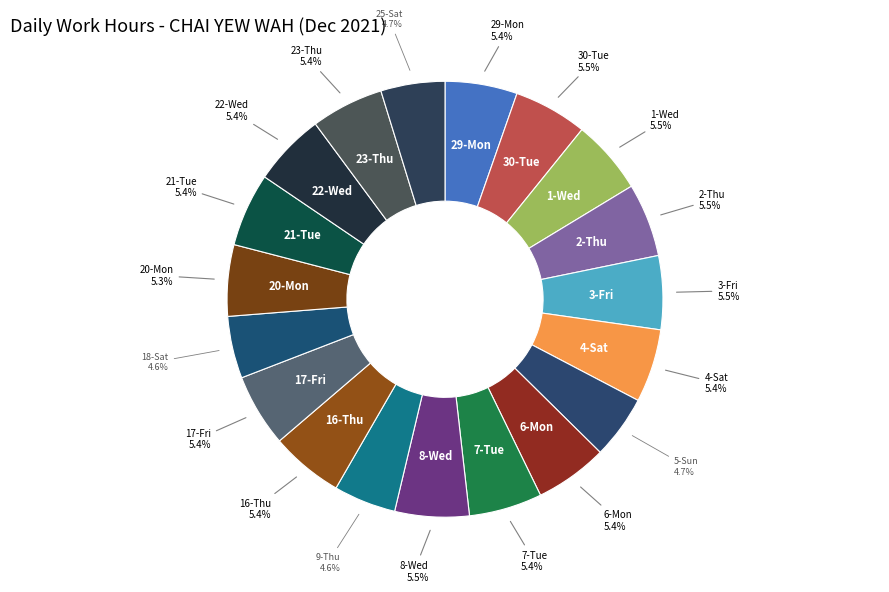

Rank the categories by value from highest to lowest.

1-Wed, 8-Wed, 3-Fri, 30-Tue, 2-Thu, 21-Tue, 4-Sat, 7-Tue, 16-Thu, 17-Fri, 6-Mon, 23-Thu, 22-Wed, 29-Mon, 20-Mon, 25-Sat, 5-Sun, 9-Thu, 18-Sat